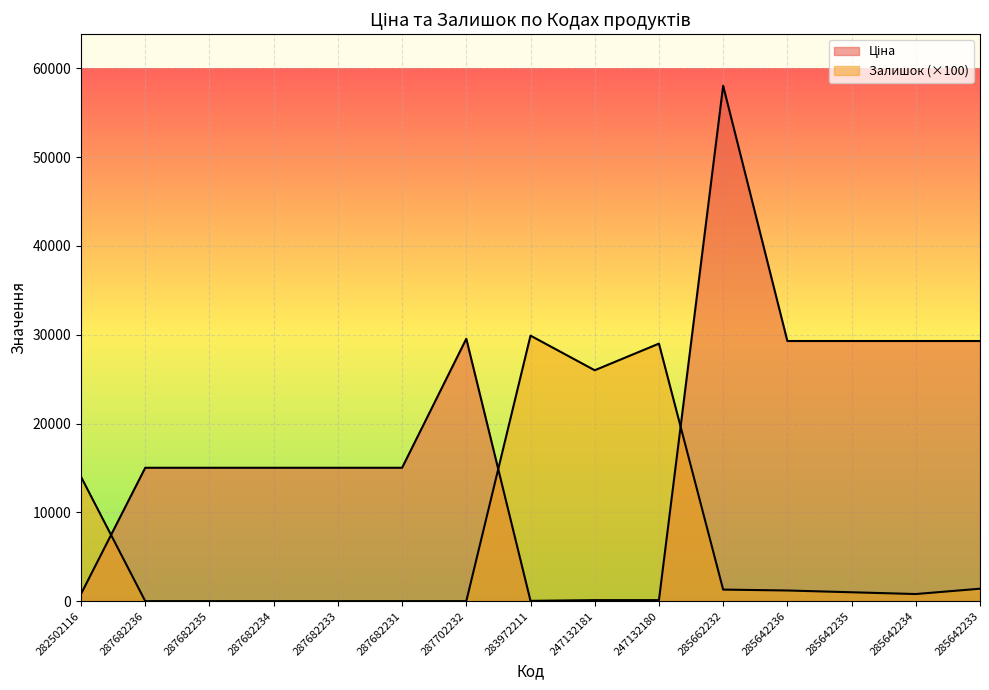

Where is Залишок nearest to the value 14950?

282502116